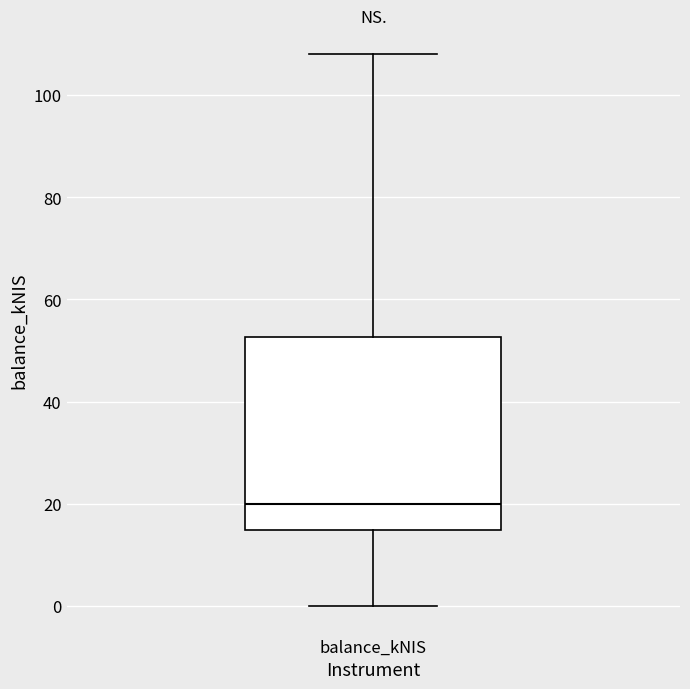

Transcribe this box plot: give where the median line is, the range the box spans, and where the two whiskers end, as read against the y-axis. The values are not printed on the chart, so give them approximately, as read against the axis.

median 20, box 14 to 52, whiskers 0 to 108